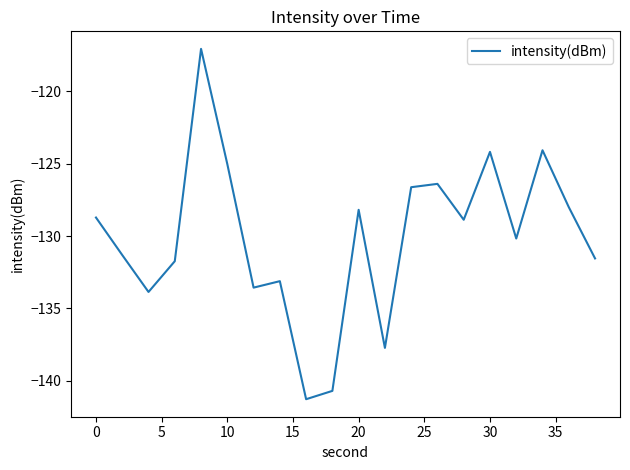

What is the difference between the maximum and minimum values?

24.2